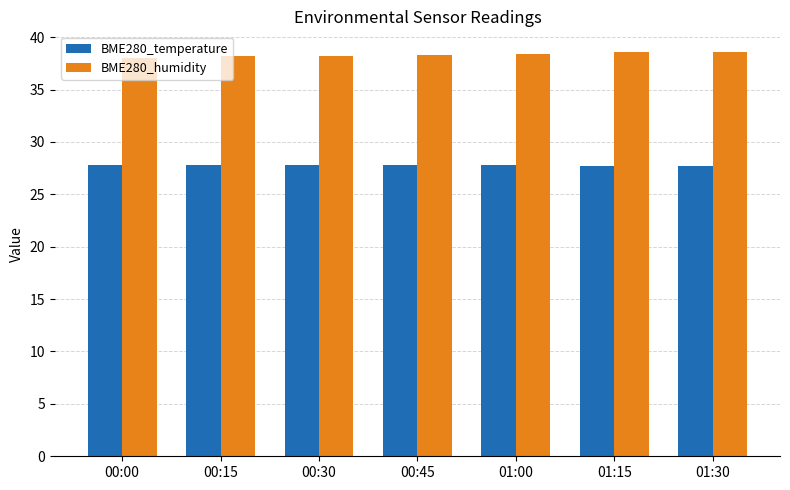

What is the sum of all BME280_humidity values?

268.3